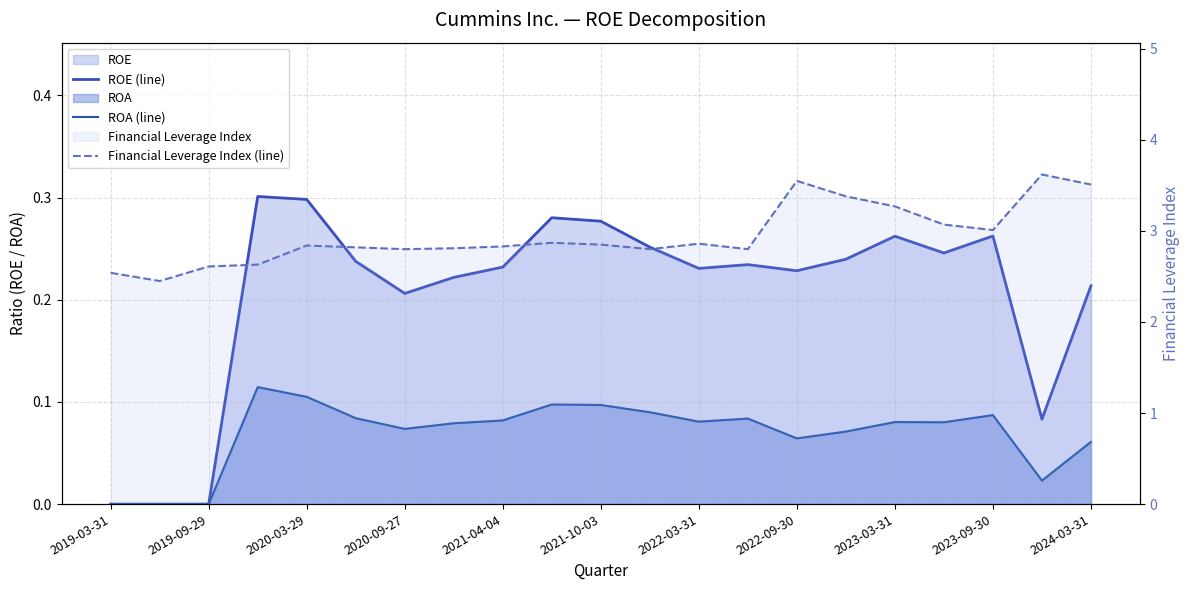

In Financial Leverage Index (line), how many points are higher than both neighbors (excluding endpoints)?

5